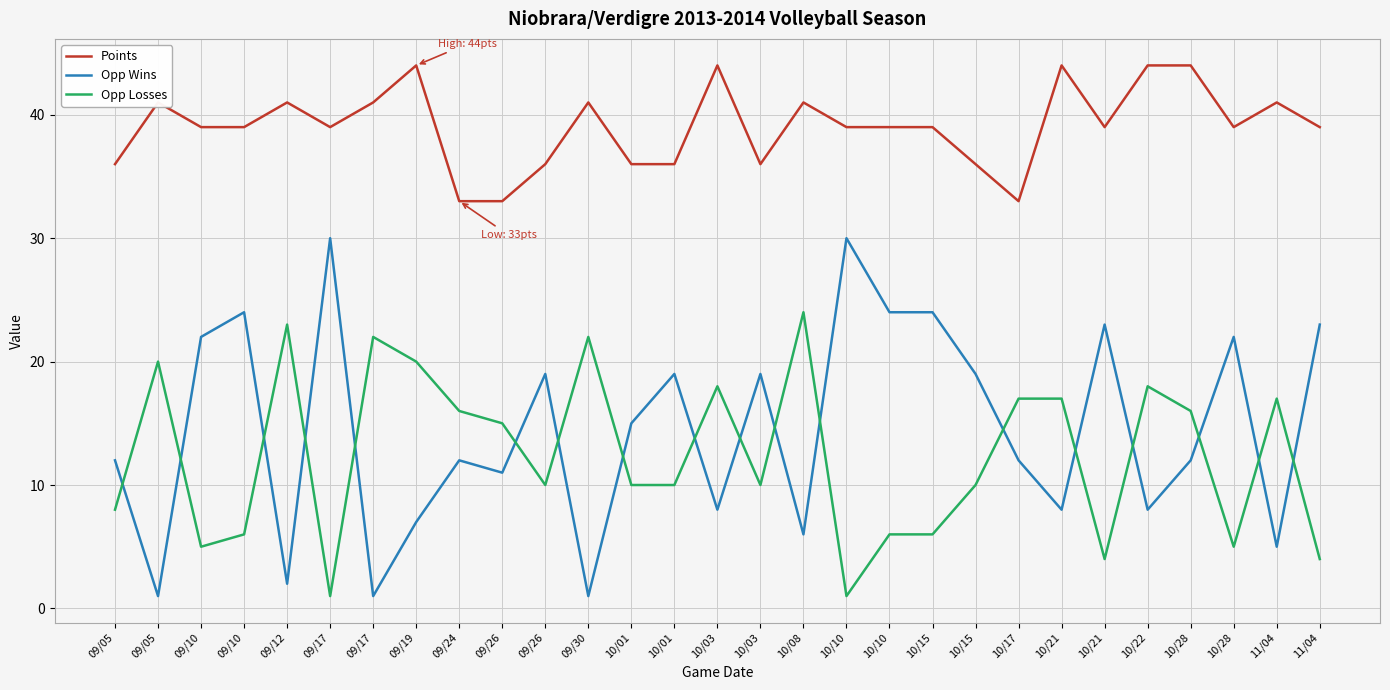

The Opp Losses series shows 18 at 10/22. True or false?

True